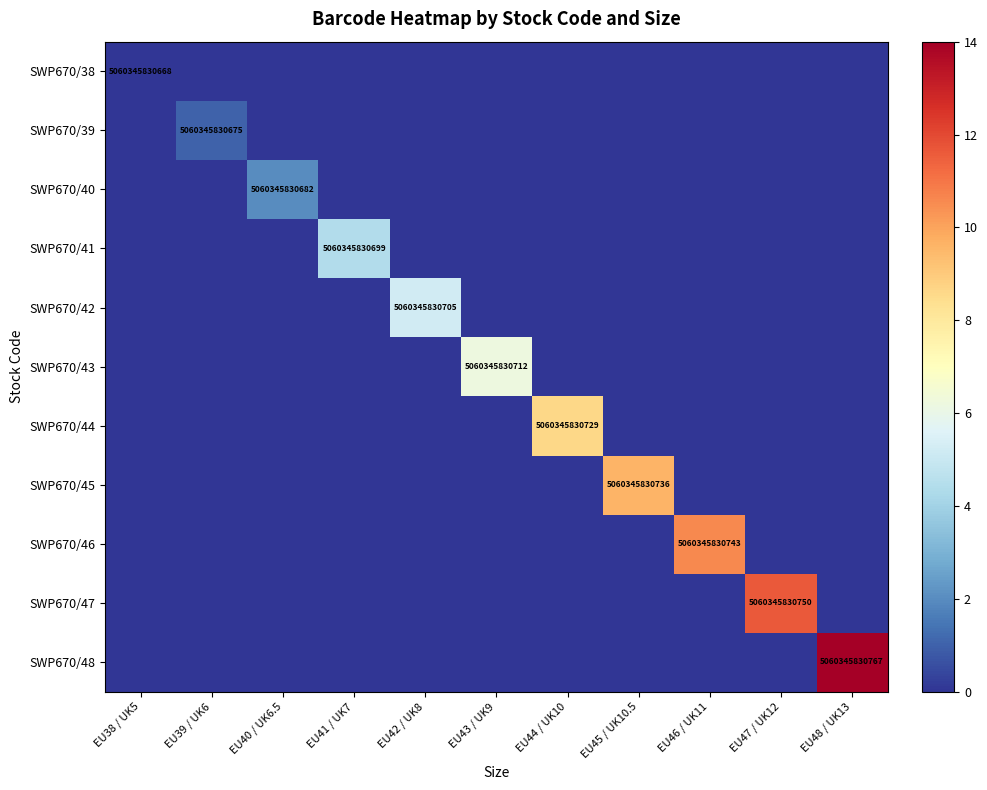

How many SWP670/44 values are between 0 and 1?

10